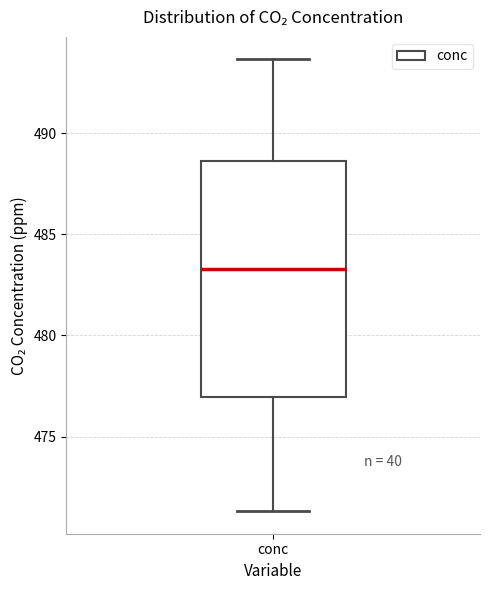

Transcribe this box plot: give where the median line is, the range the box spans, and where the two whiskers end, as read against the y-axis. The values are not printed on the chart, so give them approximately, as read against the axis.

median 483.5, box 477.0 to 488.5, whiskers 471.5 to 493.5